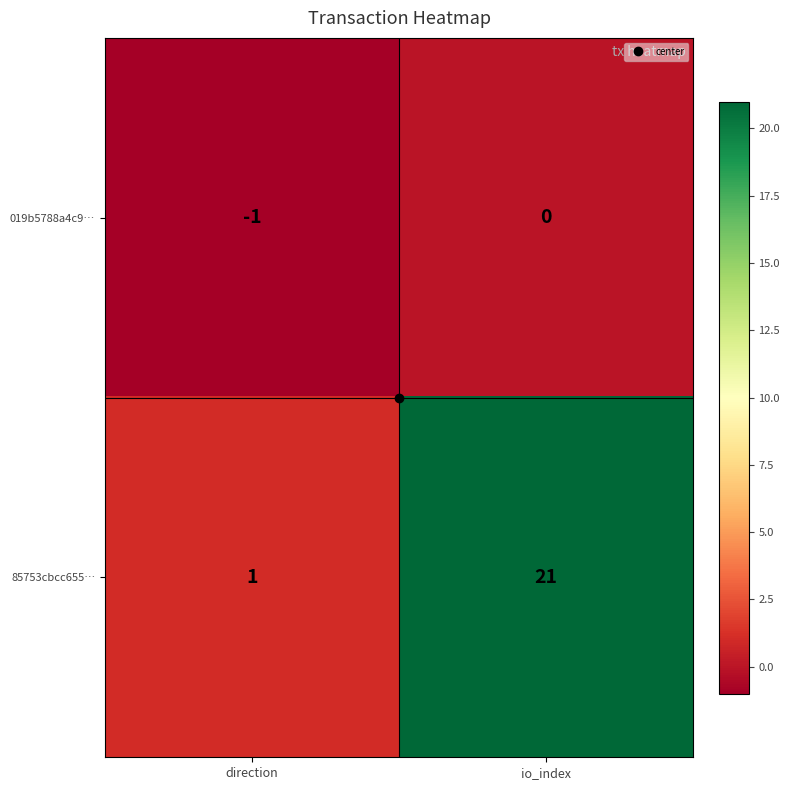

What value does the 85753cbcc655… series have at io_index, to the nearest 5?

20